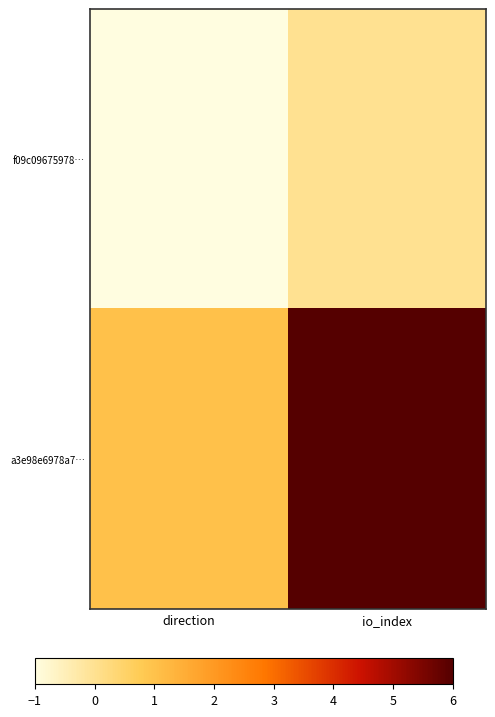

At which category does the chart reach its peak across all series?

io_index